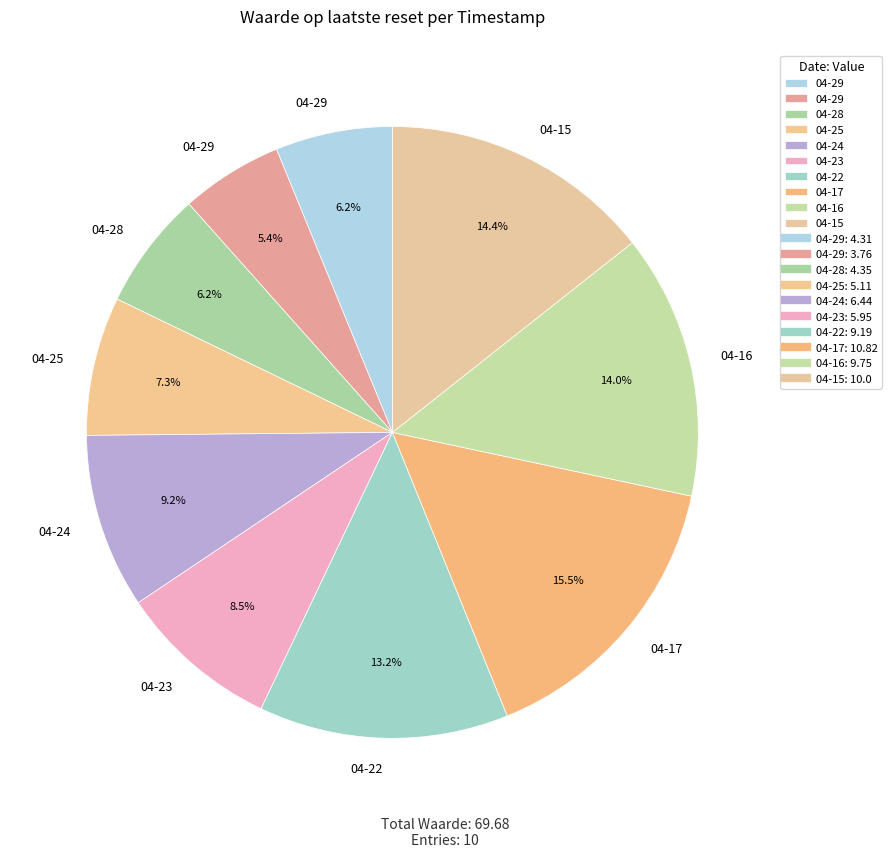

How many slices are in this pie chart?

10